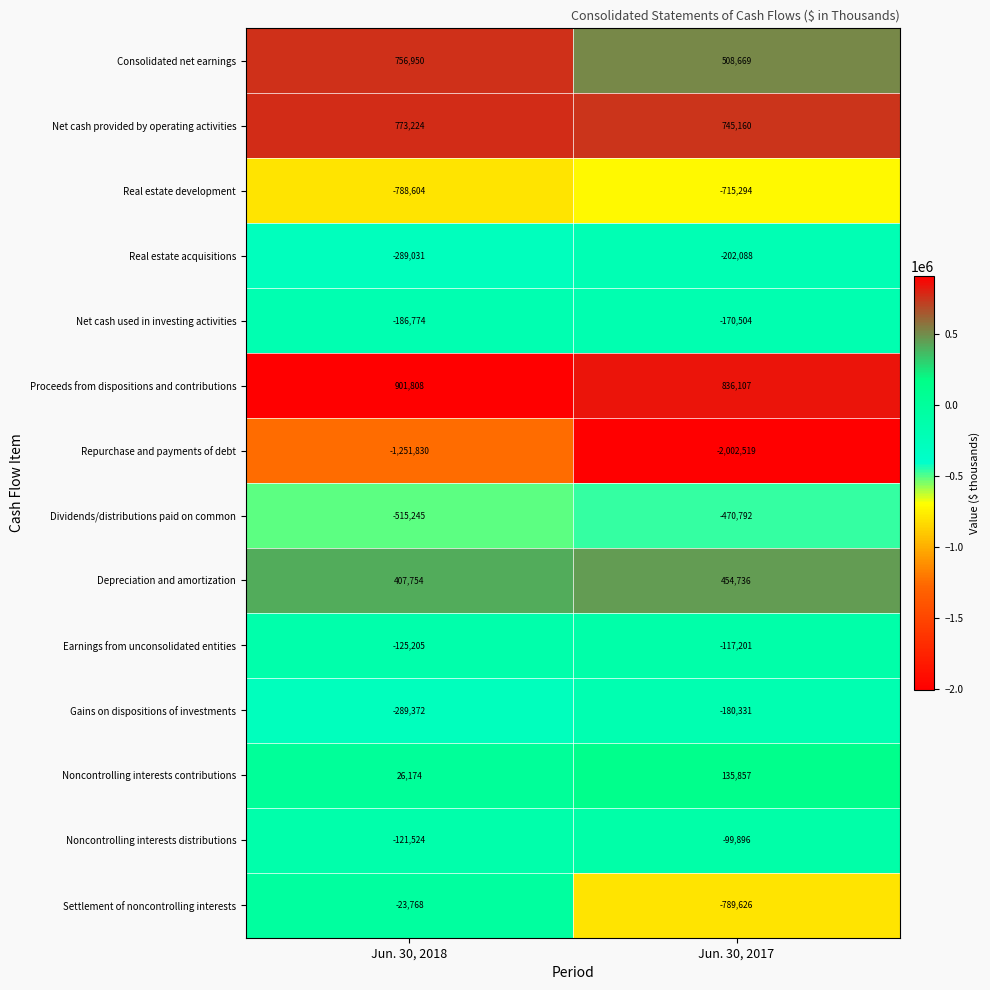

True or false: Repurchase and payments of debt has a value of -1986809 at Jun. 30, 2018.

False